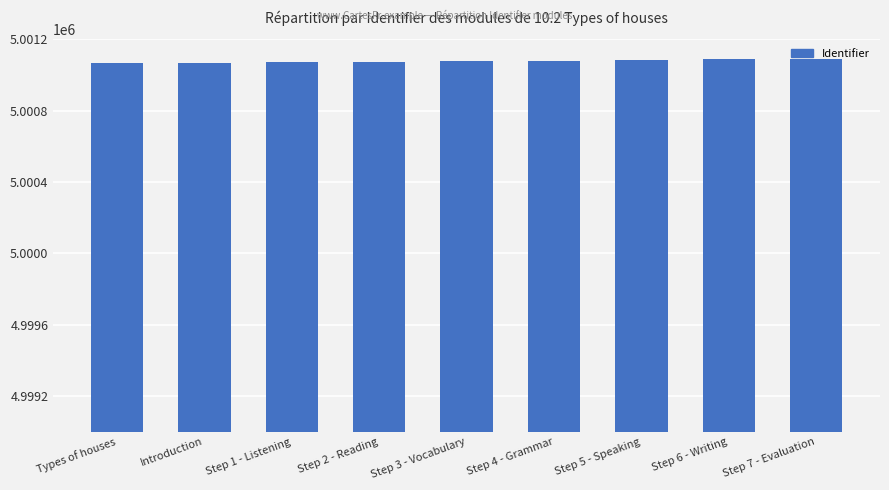

What is the minimum value shown in the chart?

5001067